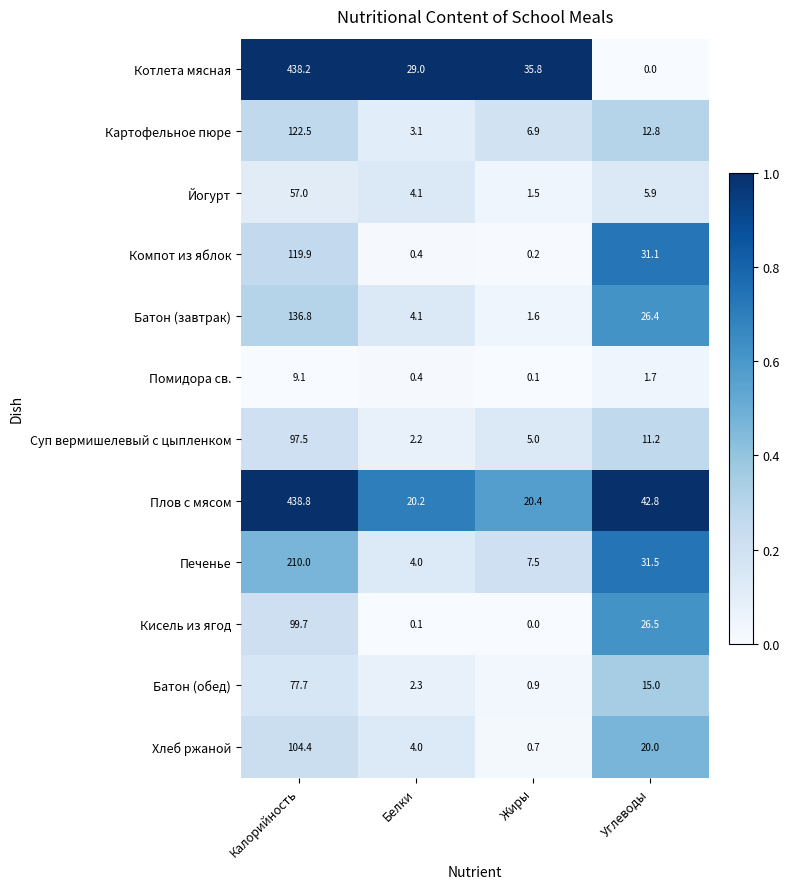

Which series has the largest range (max minus min)?

Котлета мясная